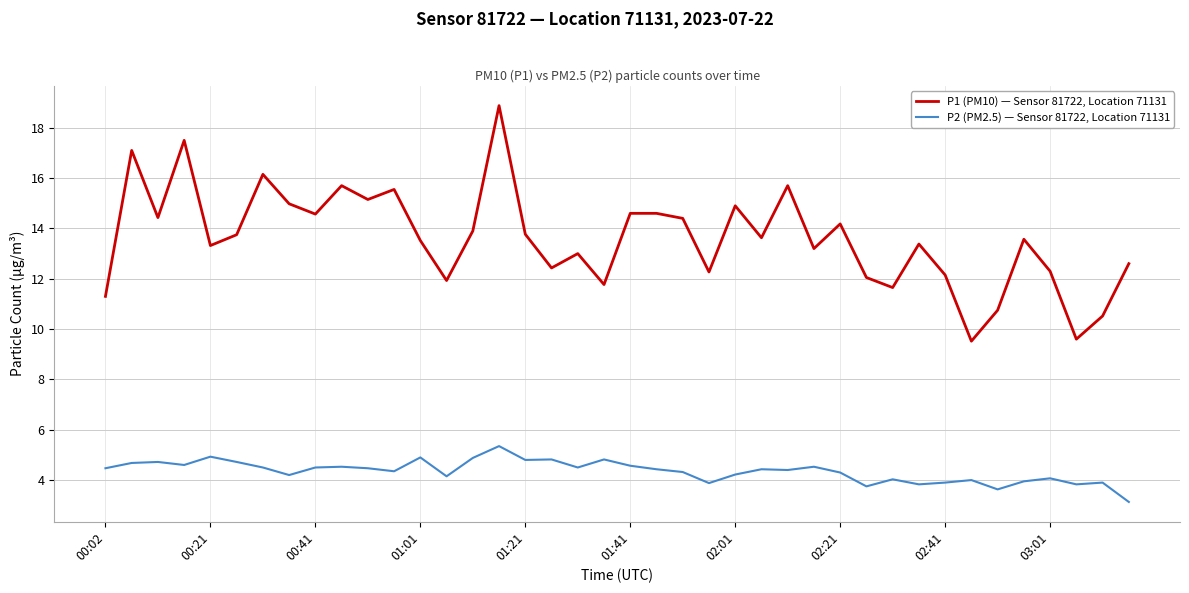

What are all the series names shown in the legend?

P1 (PM10) — Sensor 81722, Location 71131, P2 (PM2.5) — Sensor 81722, Location 71131